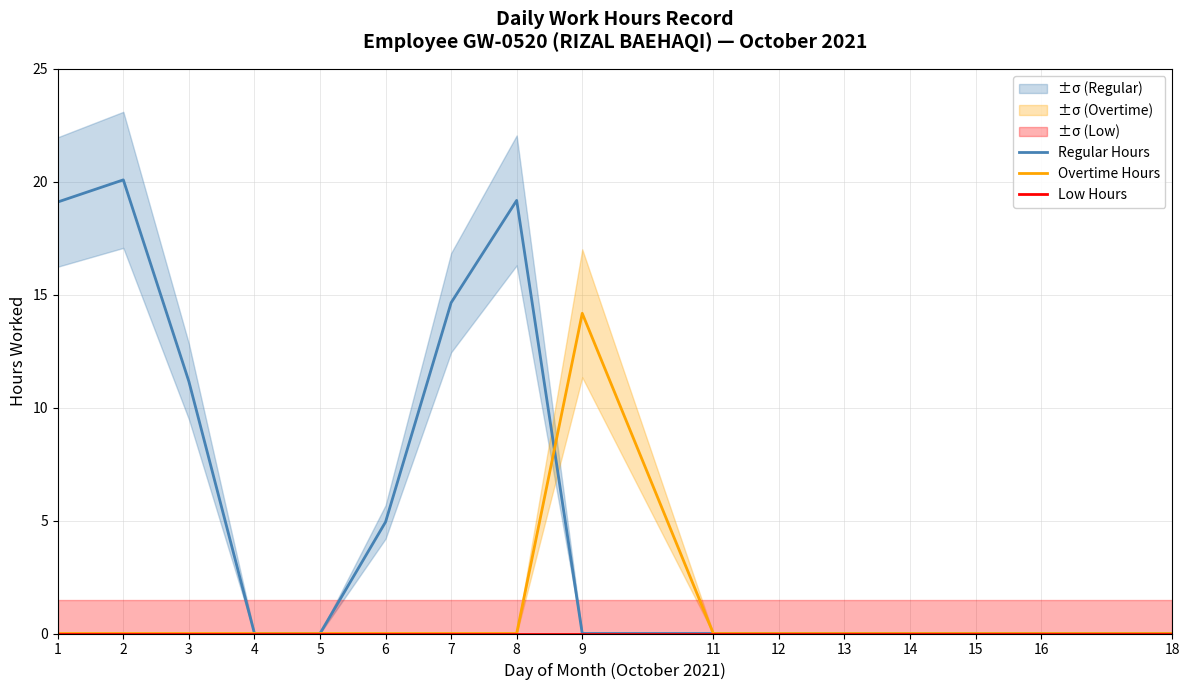

Reading left to right, extract all data points from this chart.

Regular Hours: 1=19.1	2=20.1	3=11.2	4=0.0	5=0.0	6=4.9	7=14.7	8=19.2	9=0.0	11=0.0	12=0.0	13=0.0	14=0.0	15=0.0	16=0.0	18=0.0
Overtime Hours: 1=0.0	2=0.0	3=0.0	4=0.0	5=0.0	6=0.0	7=0.0	8=0.0	9=14.2	11=0.0	12=0.0	13=0.0	14=0.0	15=0.0	16=0.0	18=0.0
Low Hours: 1=0.0	2=0.0	3=0.0	4=0.0	5=0.0	6=0.0	7=0.0	8=0.0	9=0.0	11=0.0	12=0.0	13=0.0	14=0.0	15=0.0	16=0.0	18=0.0